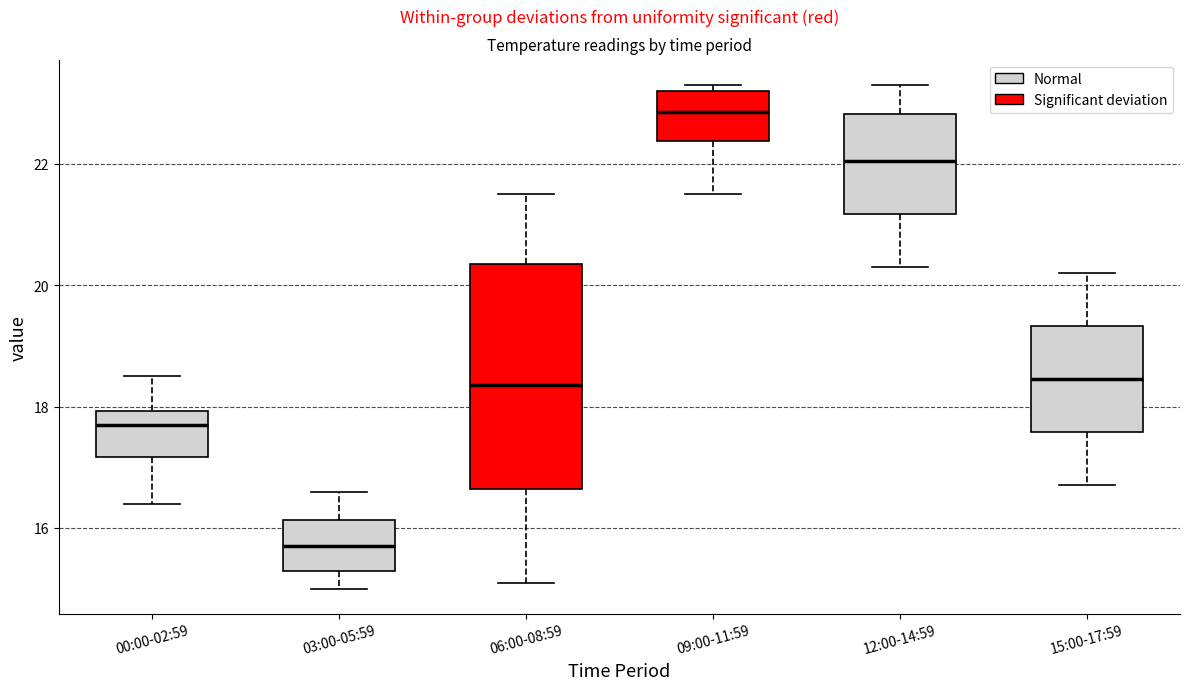

Reading left to right, read every box against the y-axis: the position of its median line, the range the box covers, and the ends of its whiskers. The values are not printed on the chart, so give them approximately, as read against the axis.

00:00-02:59: median 17.8, box 17.2 to 18.0, whiskers 16.4 to 18.6
03:00-05:59: median 15.8, box 15.4 to 16.2, whiskers 15.0 to 16.6
06:00-08:59: median 18.4, box 16.6 to 20.4, whiskers 15.2 to 21.6
09:00-11:59: median 22.8, box 22.4 to 23.2, whiskers 21.6 to 23.4
12:00-14:59: median 22.0, box 21.2 to 22.8, whiskers 20.4 to 23.4
15:00-17:59: median 18.4, box 17.6 to 19.4, whiskers 16.8 to 20.2